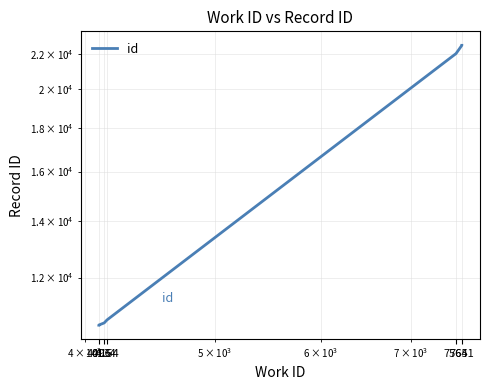

Approximately how many times larger is the value at 7641 compared to 7641?

1.0